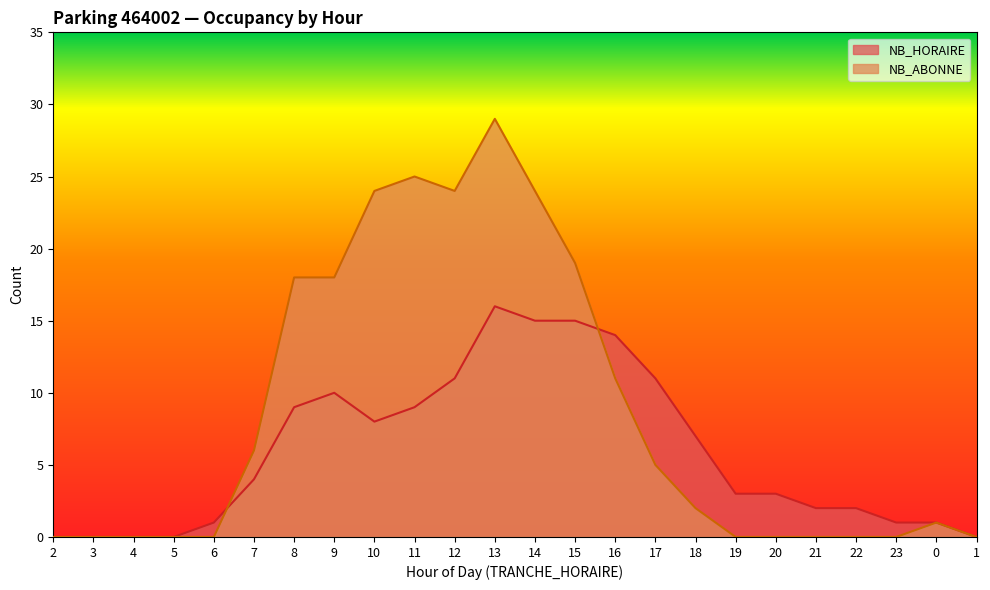

How many times do NB_HORAIRE and NB_ABONNE cross each other?

2